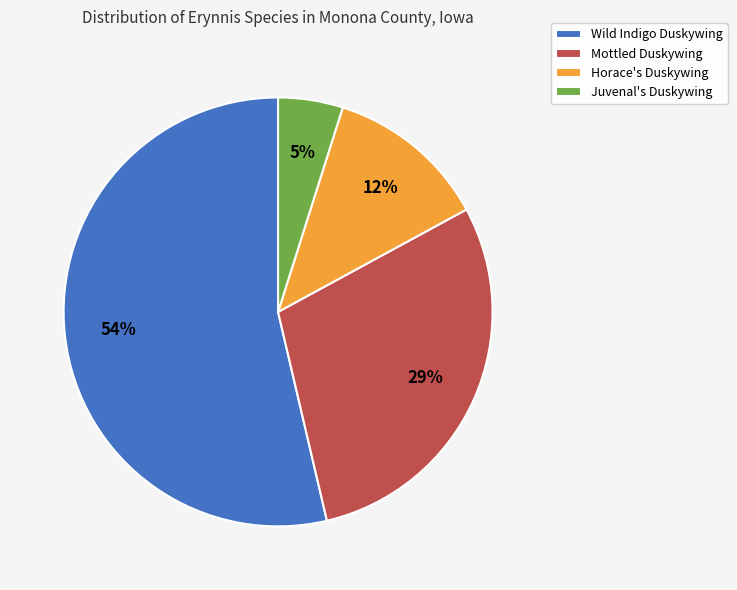

Combined, do Wild Indigo Duskywing and Mottled Duskywing account for over 50%?

Yes